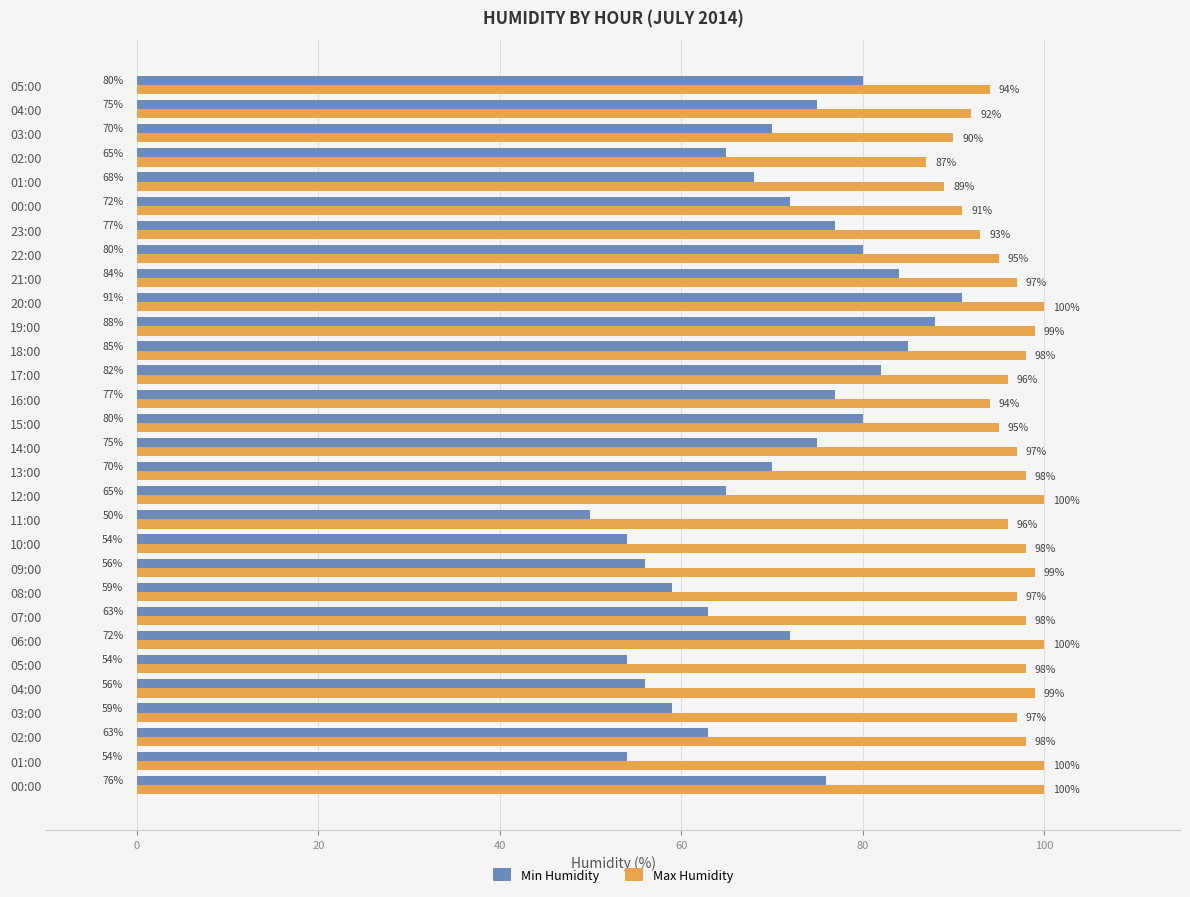

How many data points does each series have?

30